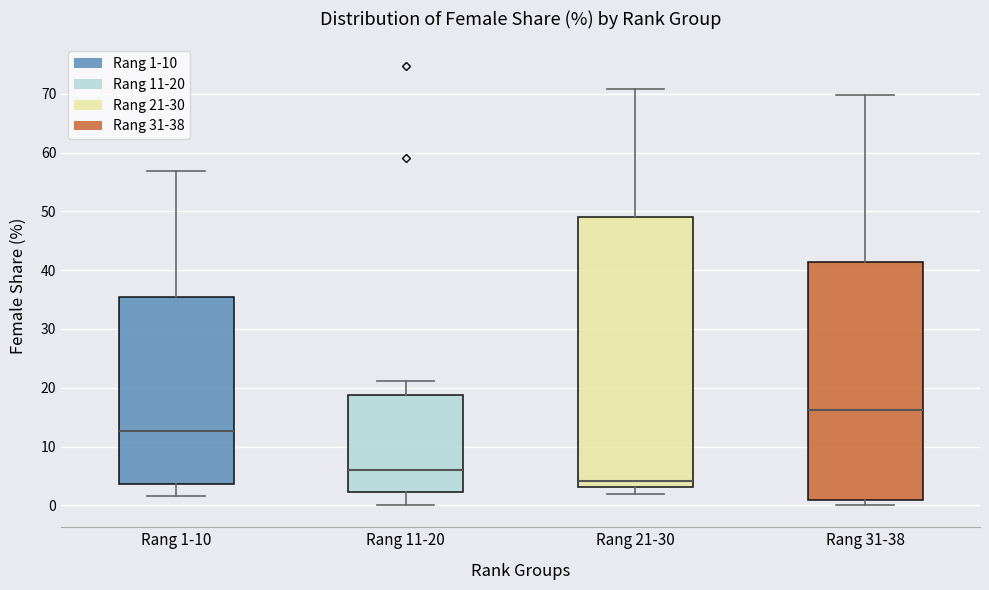

Reading left to right, read every box against the y-axis: the position of its median line, the range the box covers, and the ends of its whiskers. The values are not printed on the chart, so give them approximately, as read against the axis.

Rang 1-10: median 13, box 4 to 35, whiskers 2 to 57
Rang 11-20: median 6, box 2 to 19, whiskers 0 to 21
Rang 21-30: median 4, box 3 to 49, whiskers 2 to 71
Rang 31-38: median 16, box 1 to 41, whiskers 0 to 70